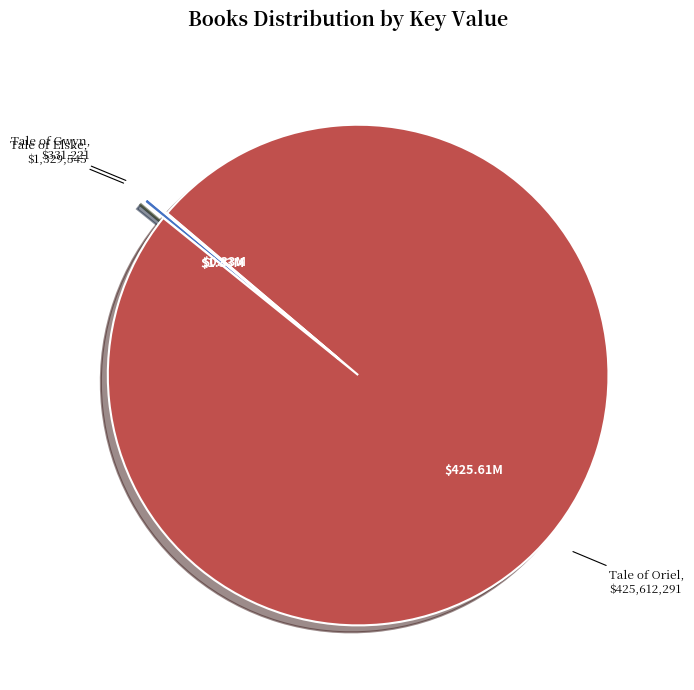

Which category accounts for the majority?

Tale of Oriel